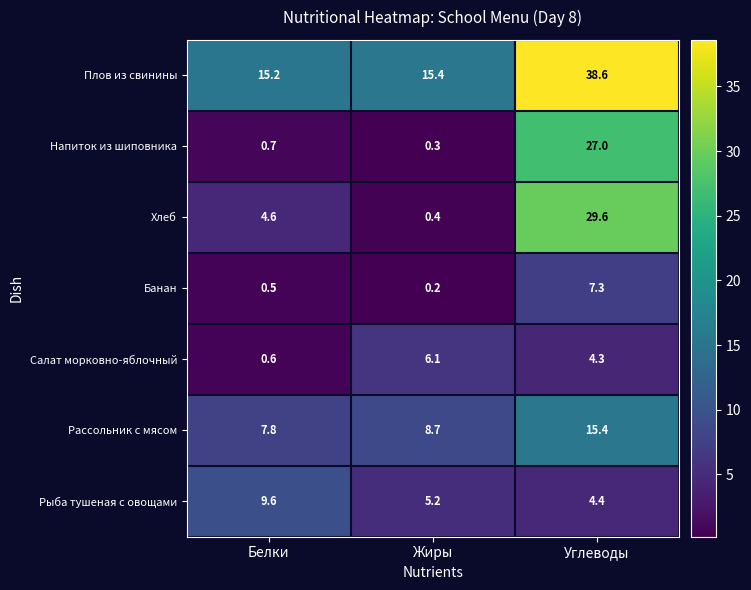

What is the difference between the highest and lowest values at Углеводы?

34.3